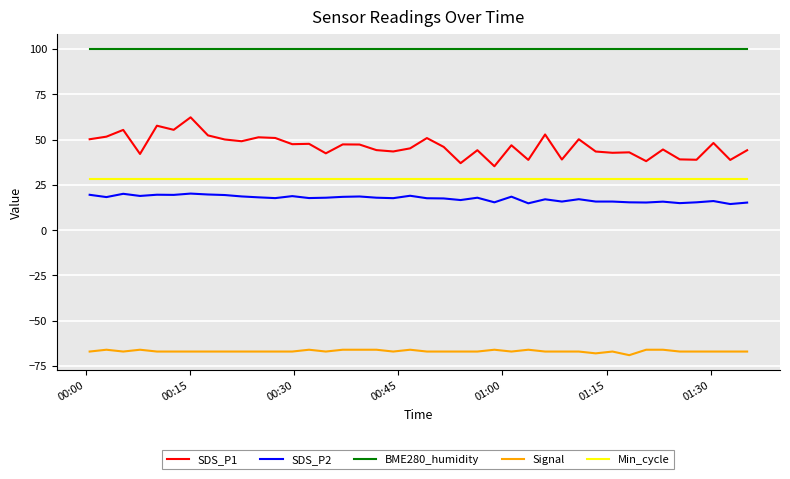

What is the greatest value displayed?

100.0